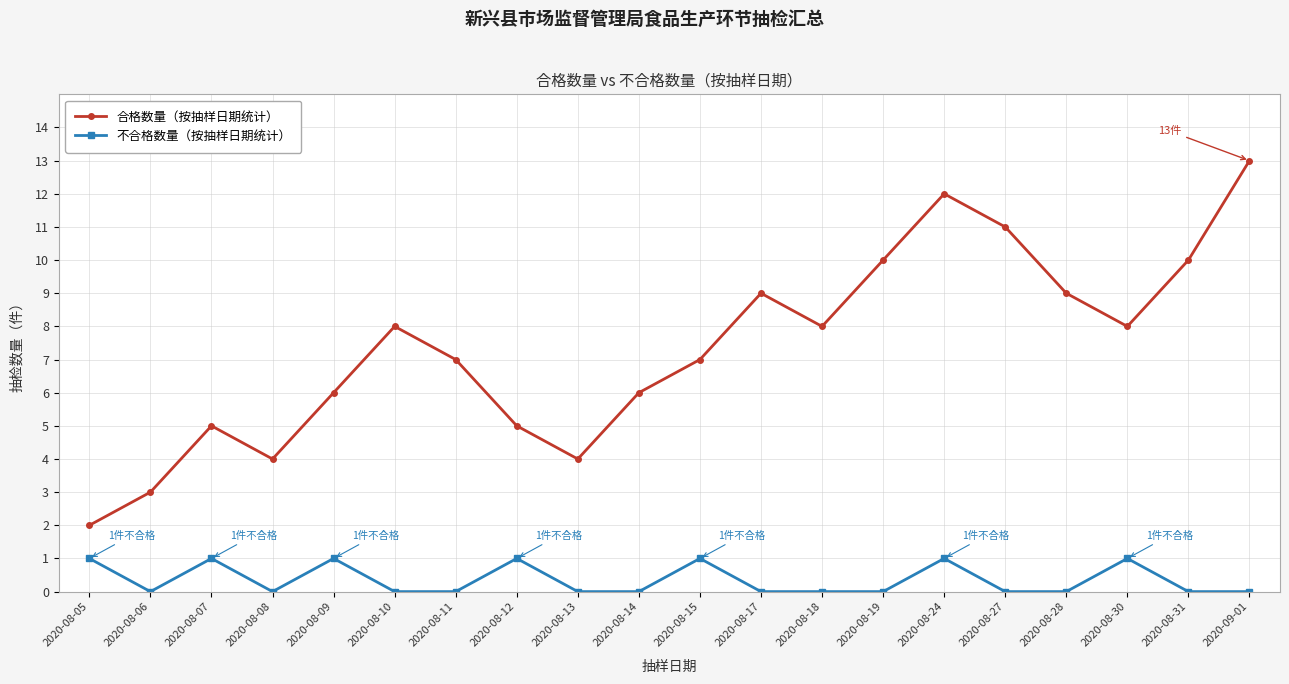

What is the total value across all series at 2020-08-31?

10